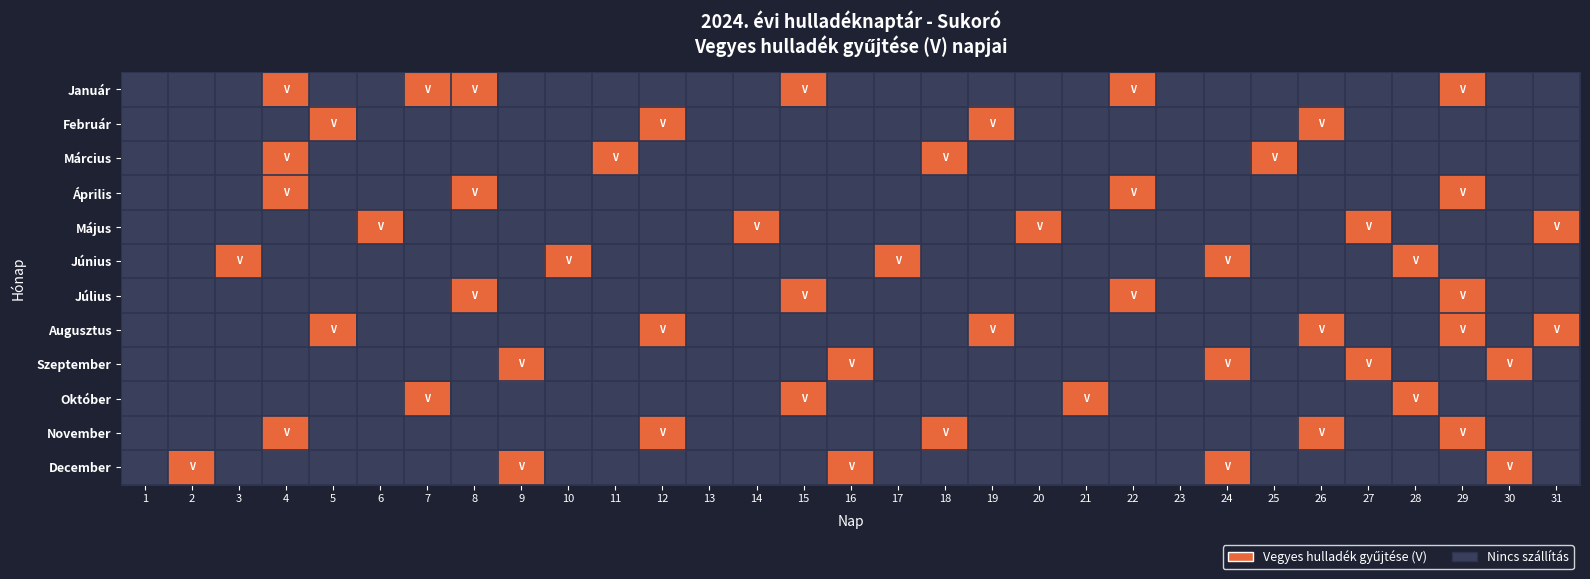

How many data points does each series have?

31